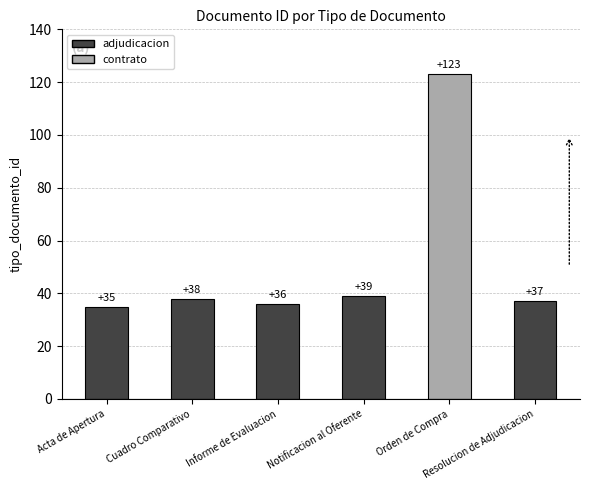

Rank the categories by value from highest to lowest.

Orden de Compra, Notificacion al Oferente, Cuadro Comparativo, Resolucion de Adjudicacion, Informe de Evaluacion, Acta de Apertura